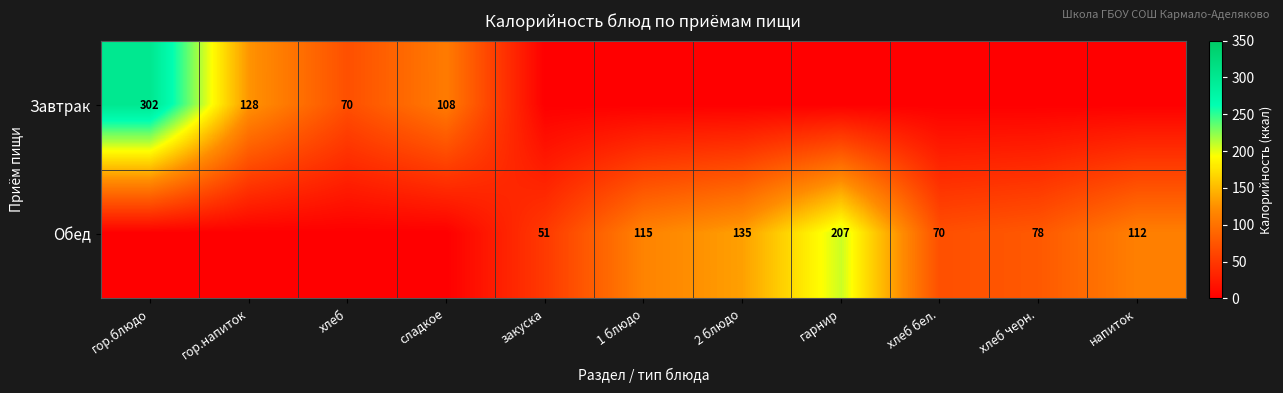

True or false: Завтрак has a value of 442 at гор.блюдо.

False